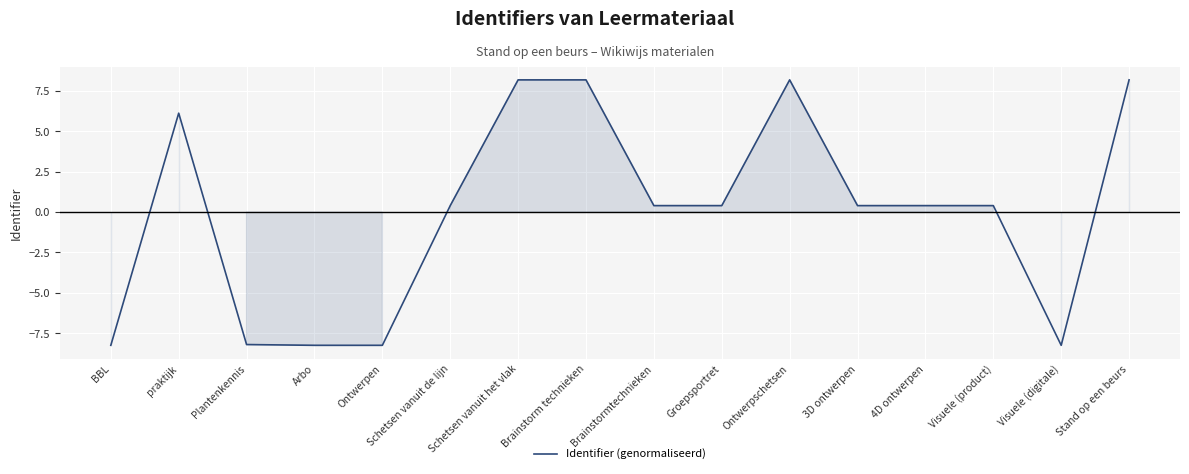

Count the number of data series in this chart.

1